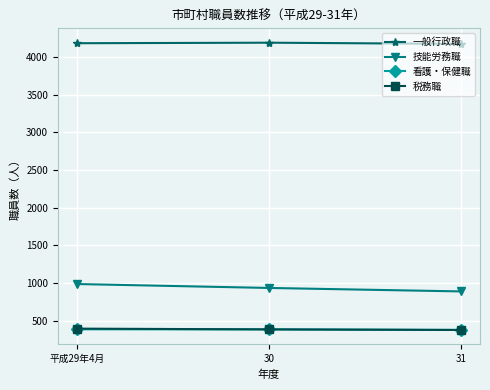

What is the minimum value for 看護・保健職?

379